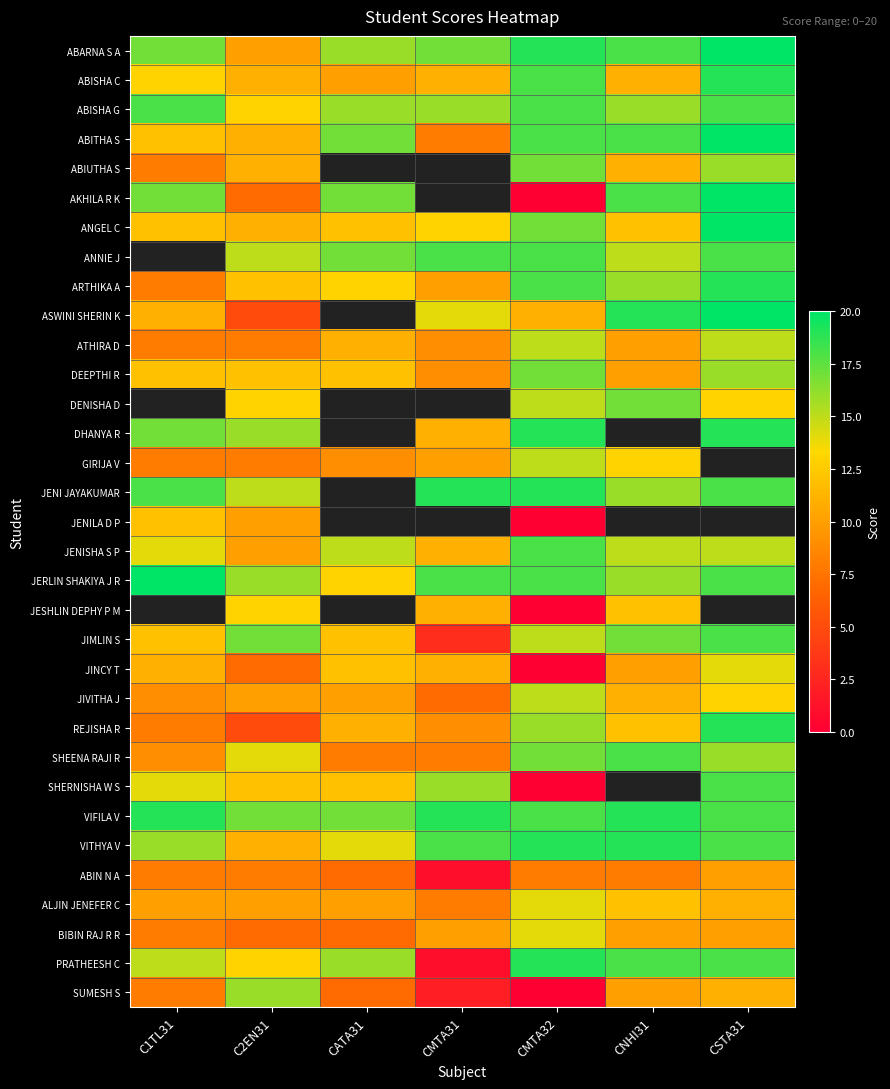

What is the difference between the highest and lowest values at CNHI31?

11.0